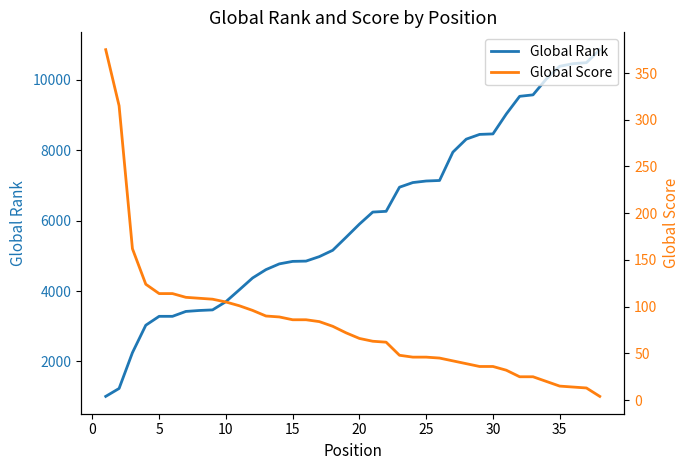

List the series in order of their overall mean, highest first.

Global Rank, Global Score